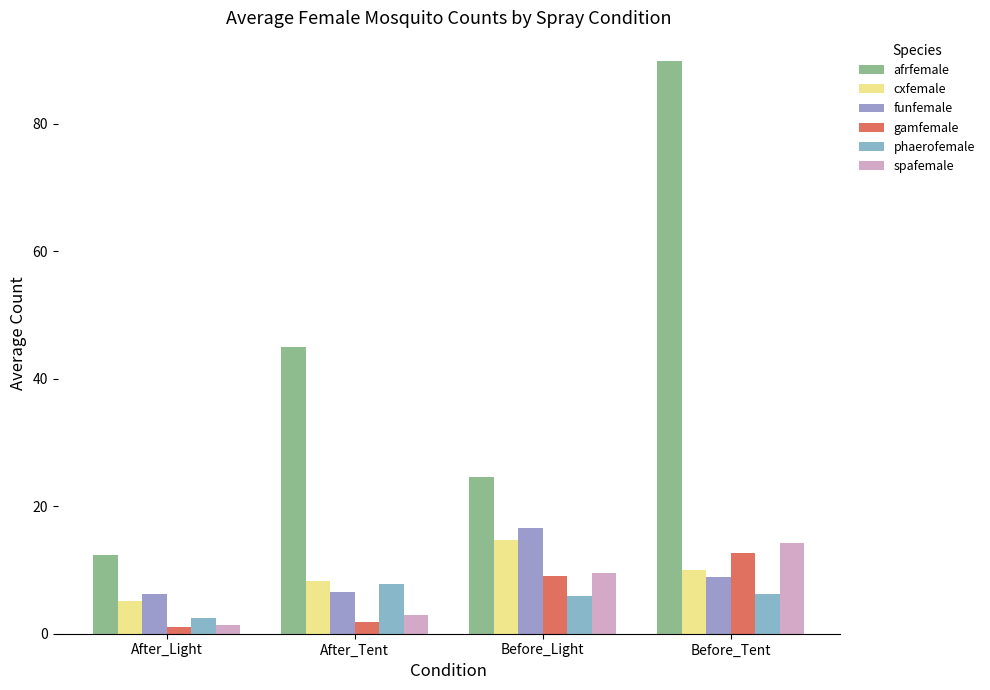

What are all the series names shown in the legend?

afrfemale, cxfemale, funfemale, gamfemale, phaerofemale, spafemale